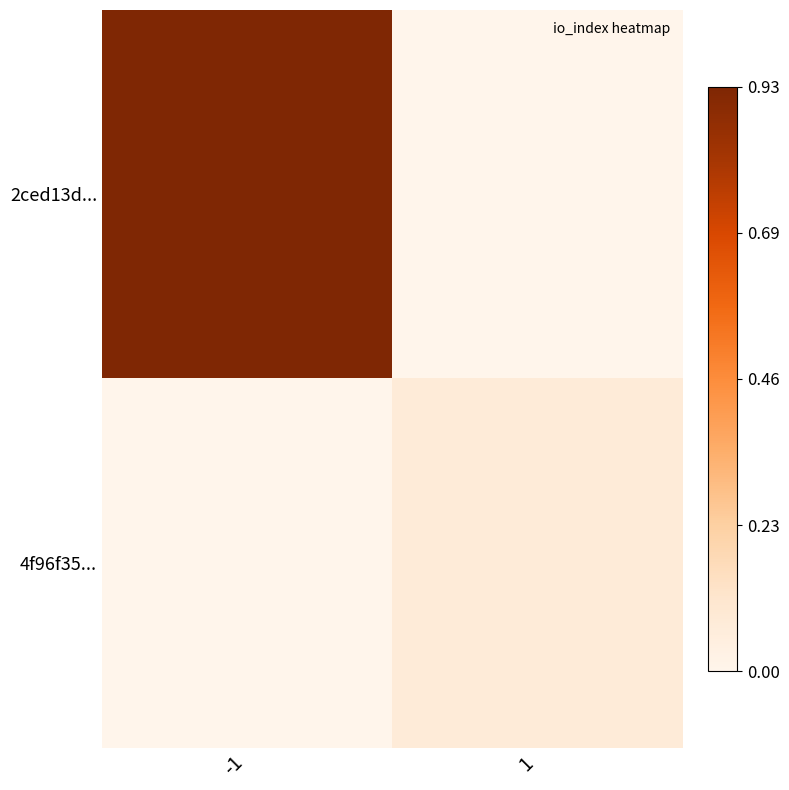

At how many categories does at least one series exceed 0?

2